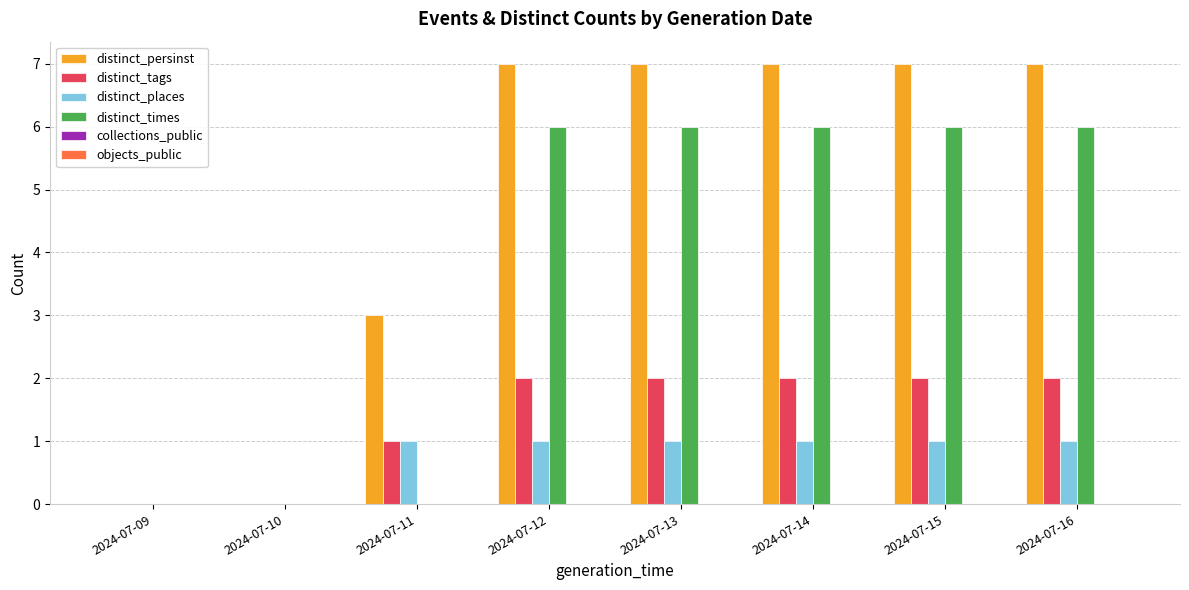

Is it true that distinct_persinst equals 10 at 2024-07-14?

False